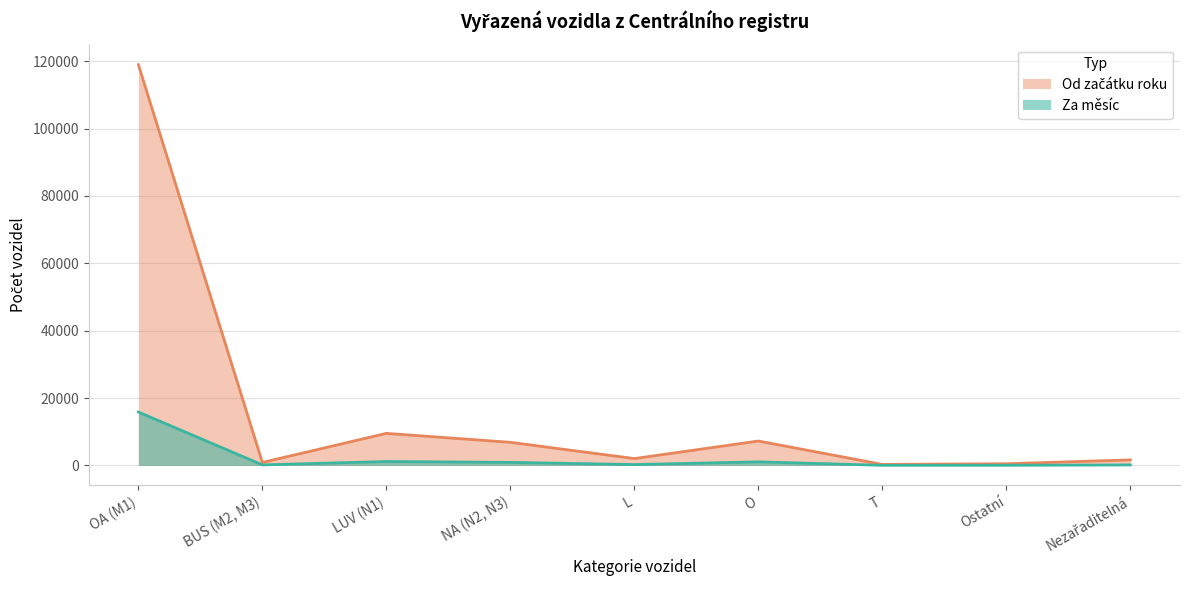

Is the value of Od začátku roku at OA (M1) greater than the value of Za měsíc at Nezařaditelná?

Yes